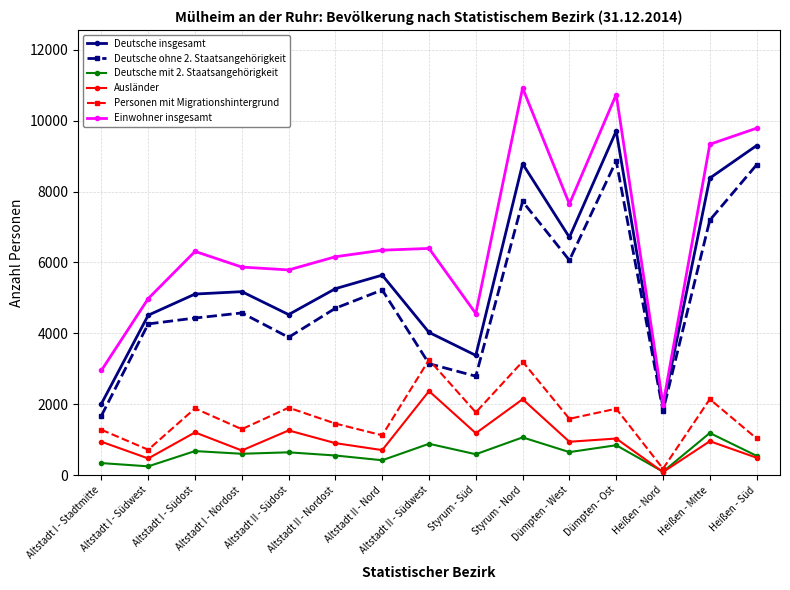

At which label does Deutsche mit 2. Staatsangehörigkeit reach its minimum?

Heißen - Nord